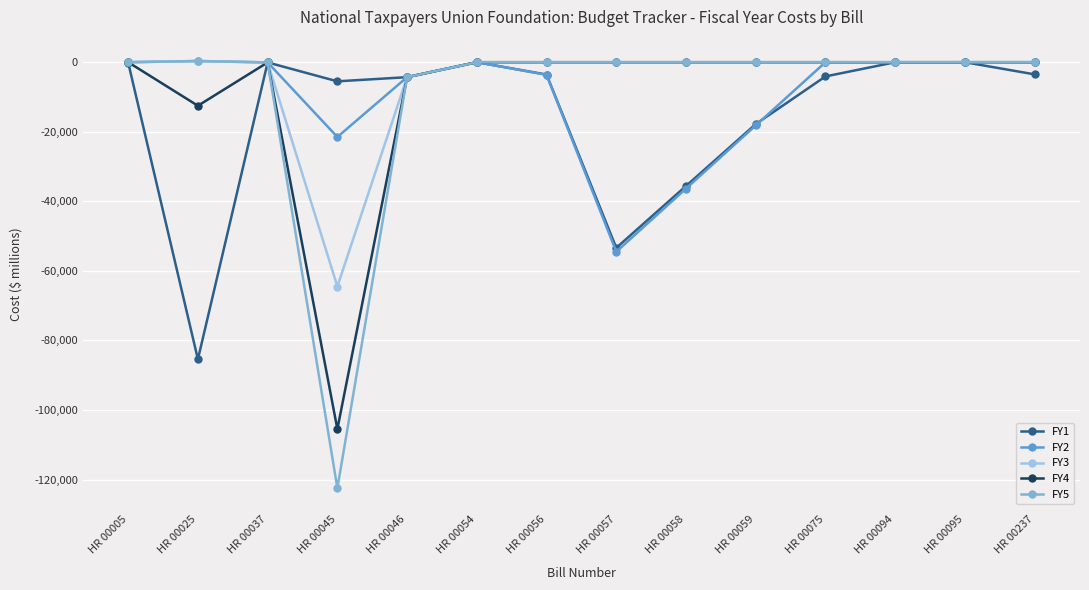

What is the smallest value displayed?

-122500